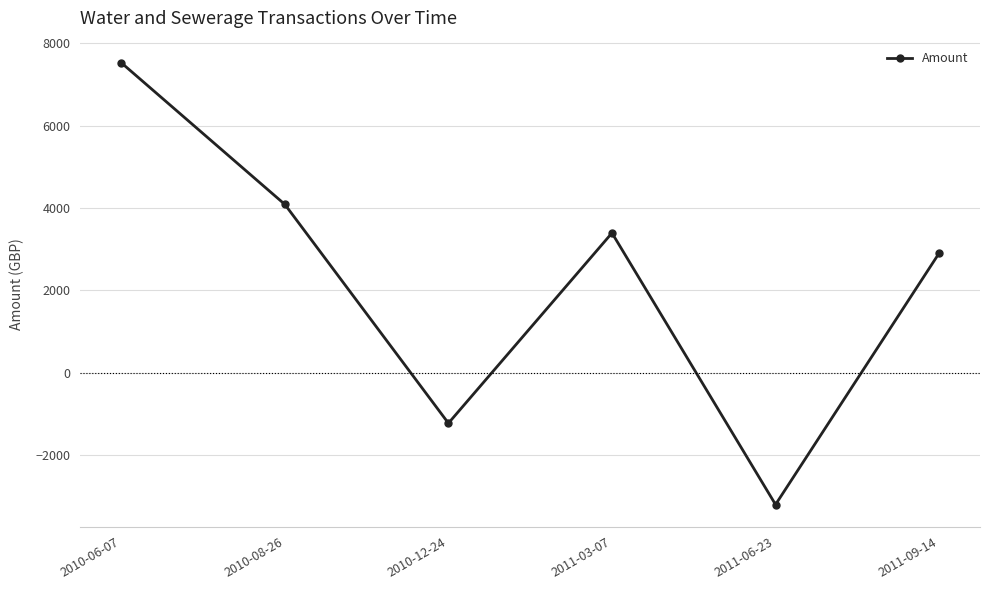

Count the number of categories in the chart.

6